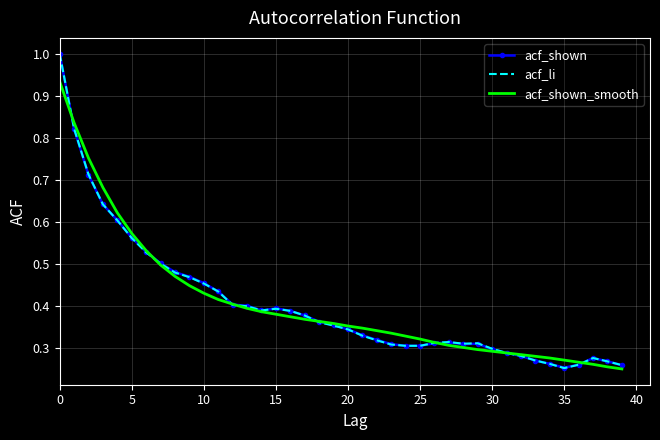

What is the maximum value shown in the chart?

1.0